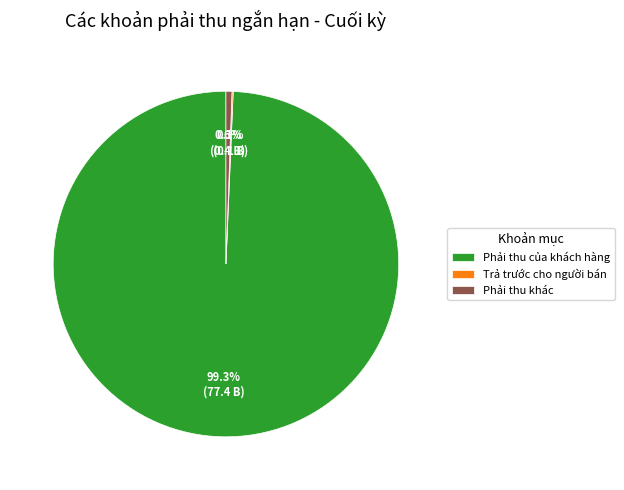

How much of the chart is everything except Phải thu khác?

99.4%